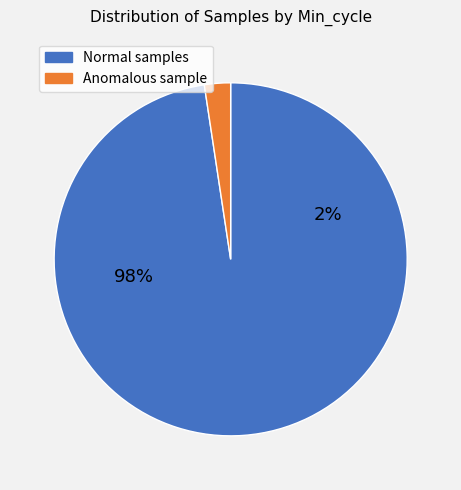

What is the ratio of the value at 28 to the value at 28?

1.0